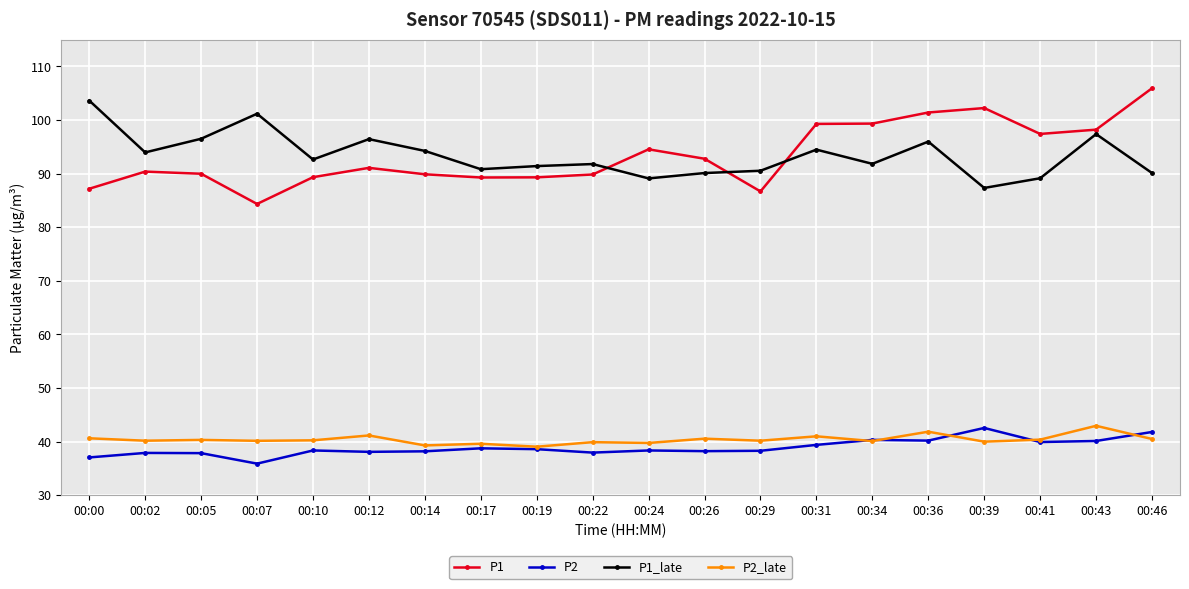

What is the difference between the P2 values at 00:43 and 00:31?

0.7